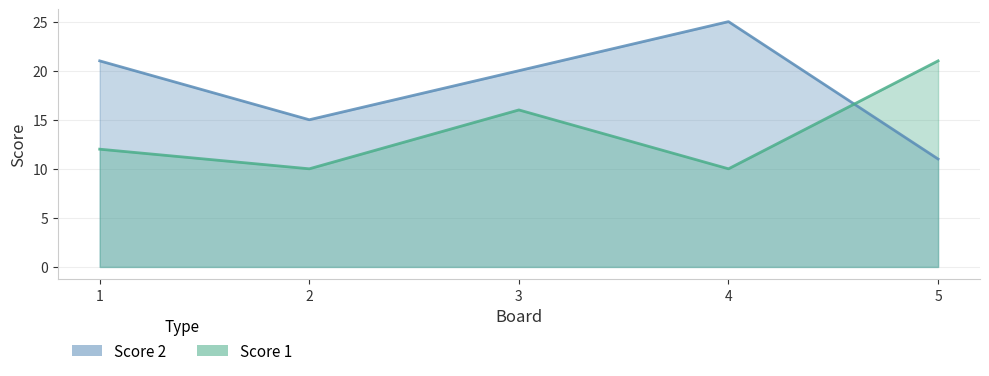

Which series has the largest total across all categories?

Score 2